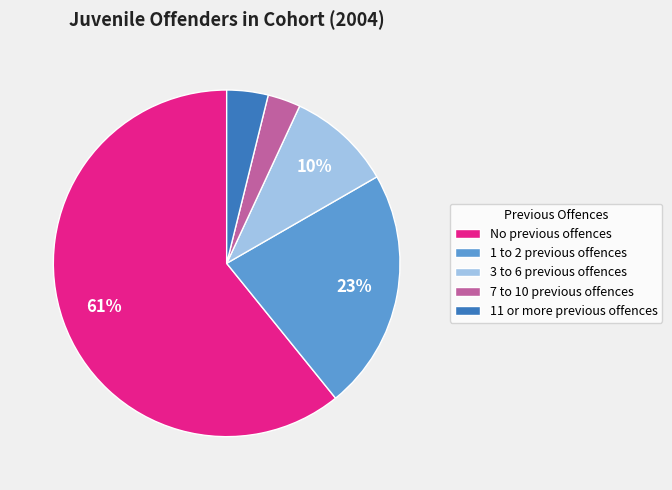

Which has a higher value, 1 to 2 previous offences or 3 to 6 previous offences?

1 to 2 previous offences